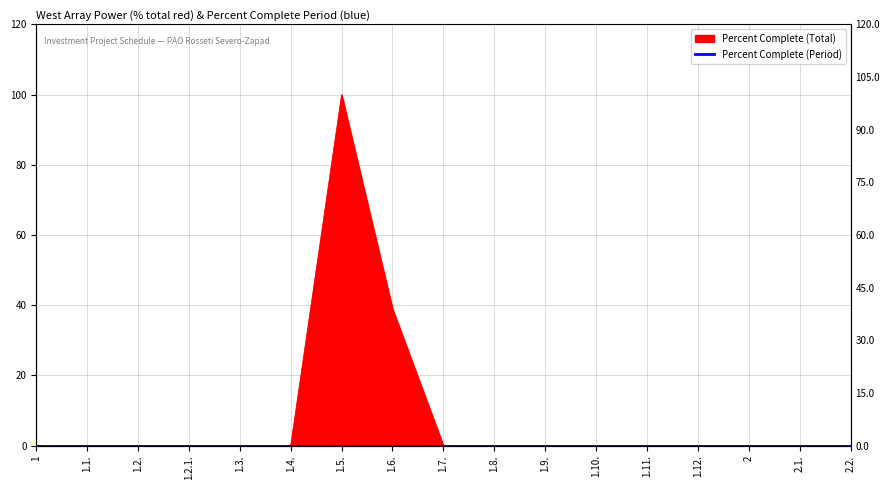

Rank the categories by value from highest to lowest.

1.5., 1.6., 1, 1.1., 1.2., 1.2.1., 1.3., 1.4., 1.7., 1.8., 1.9., 1.10., 1.11., 1.12., 2, 2.1., 2.2.